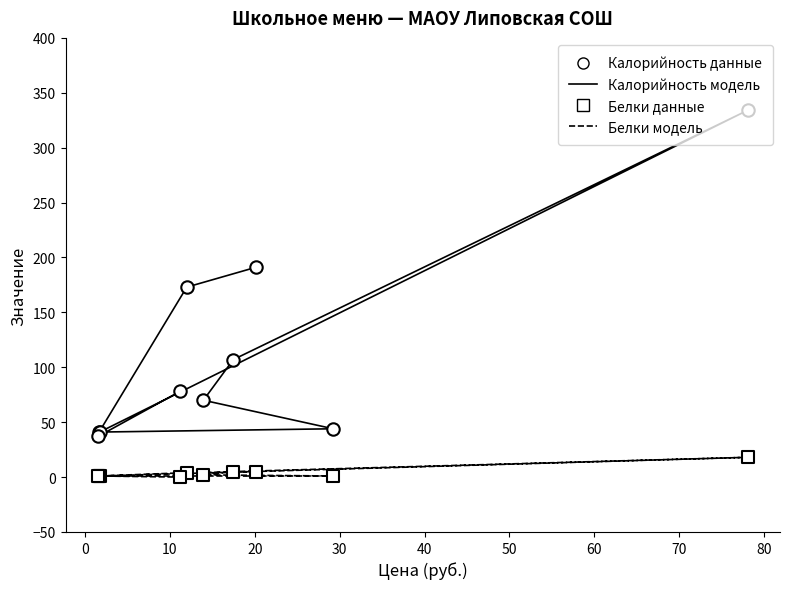

What are all the series names shown in the legend?

Калорийность (модель), Белки (модель), Калорийность (данные), Белки (данные)